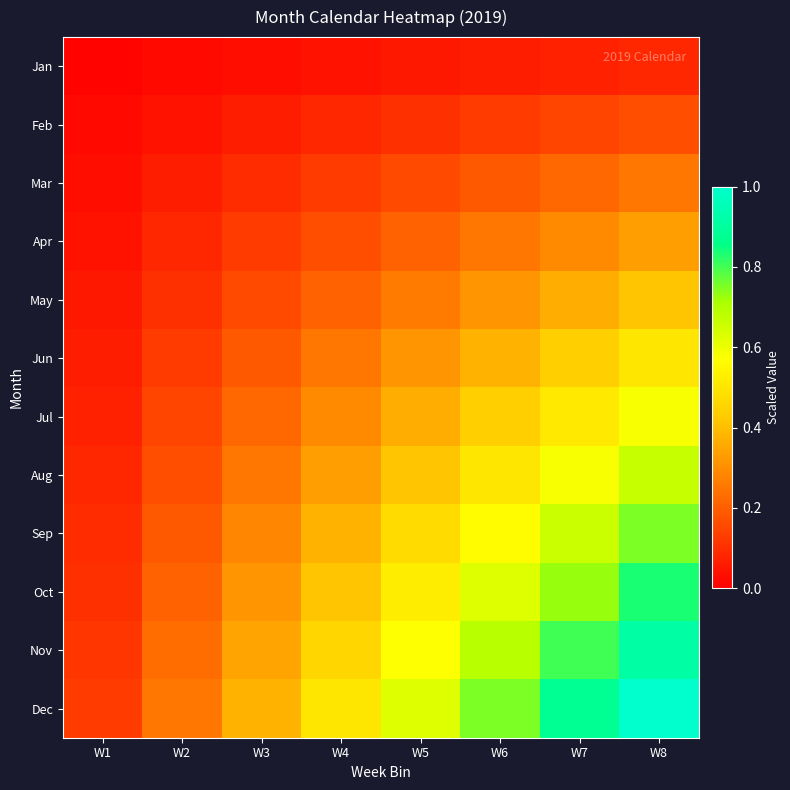

What is the total value across all series at W6?

4.9